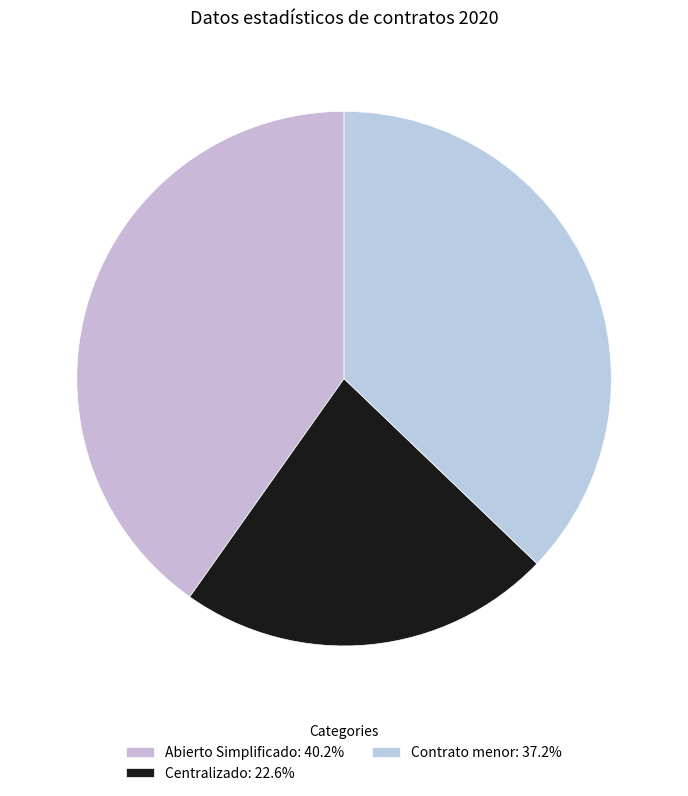

How many segments does this pie chart have?

3